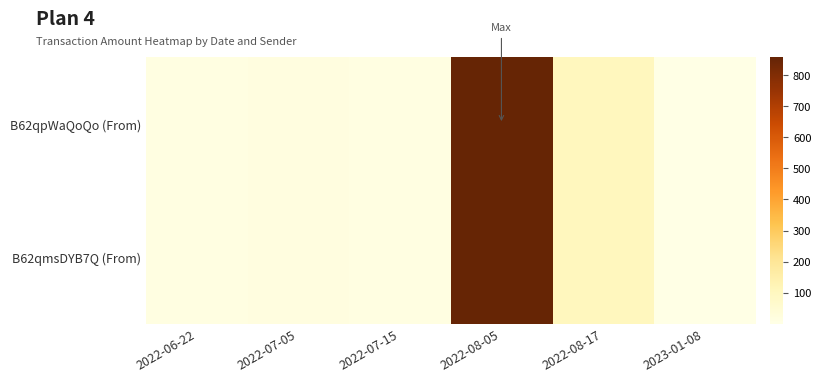

Which series has the widest spread of values?

B62qmsDYB7Q (From)